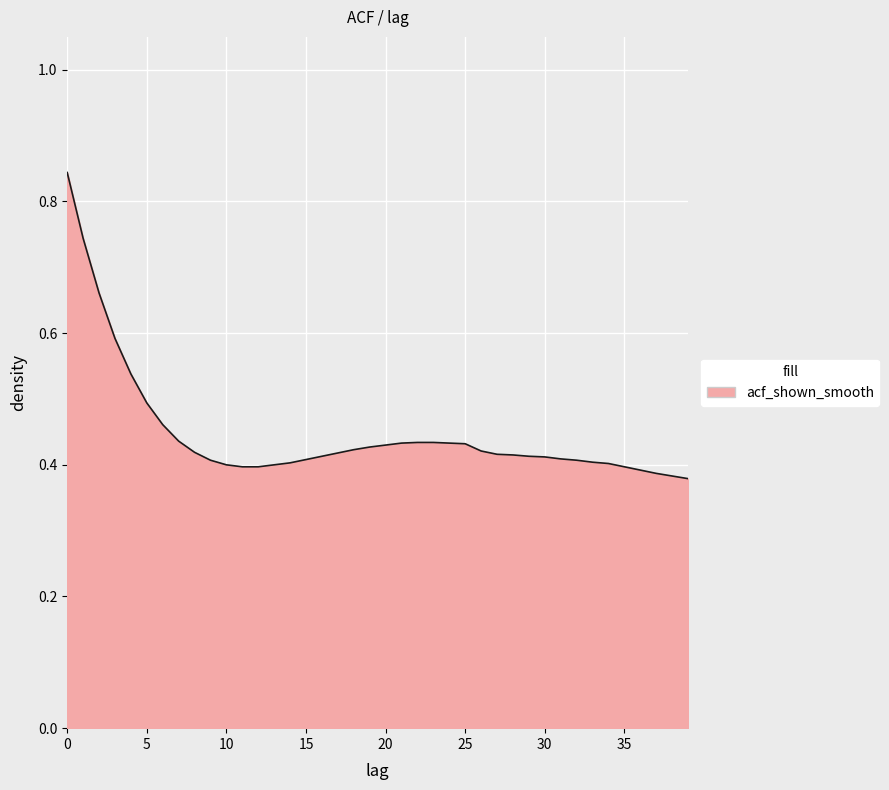

Does the chart display data point markers on the line(s)?

No